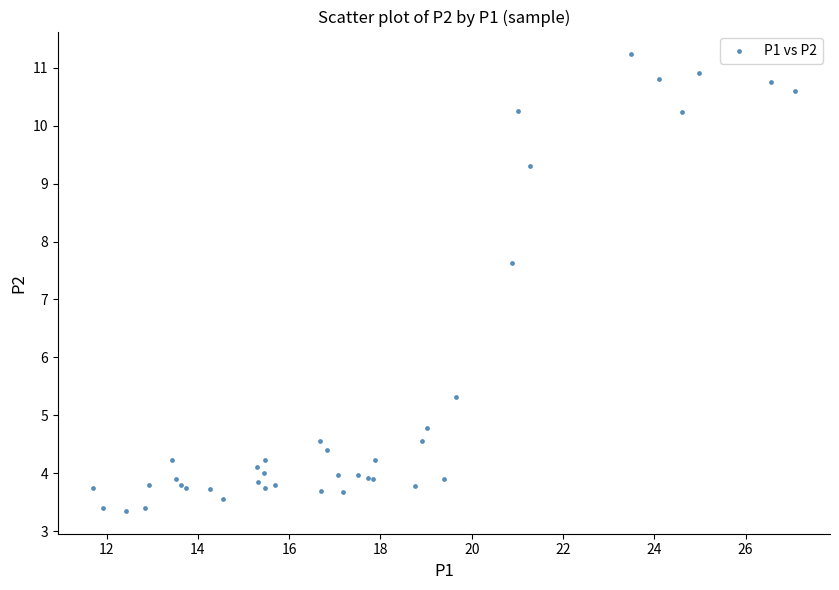

What Y value in the scatter plot is closest to 7?

7.6